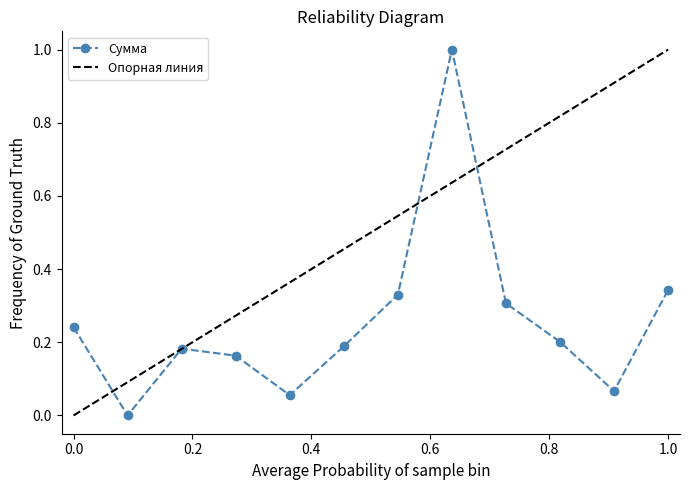

Reading right to left, list all the values displayed in this chart.

0.3	0.1	0.2	0.3	1.0	0.3	0.2	0.1	0.2	0.2	0.0	0.2